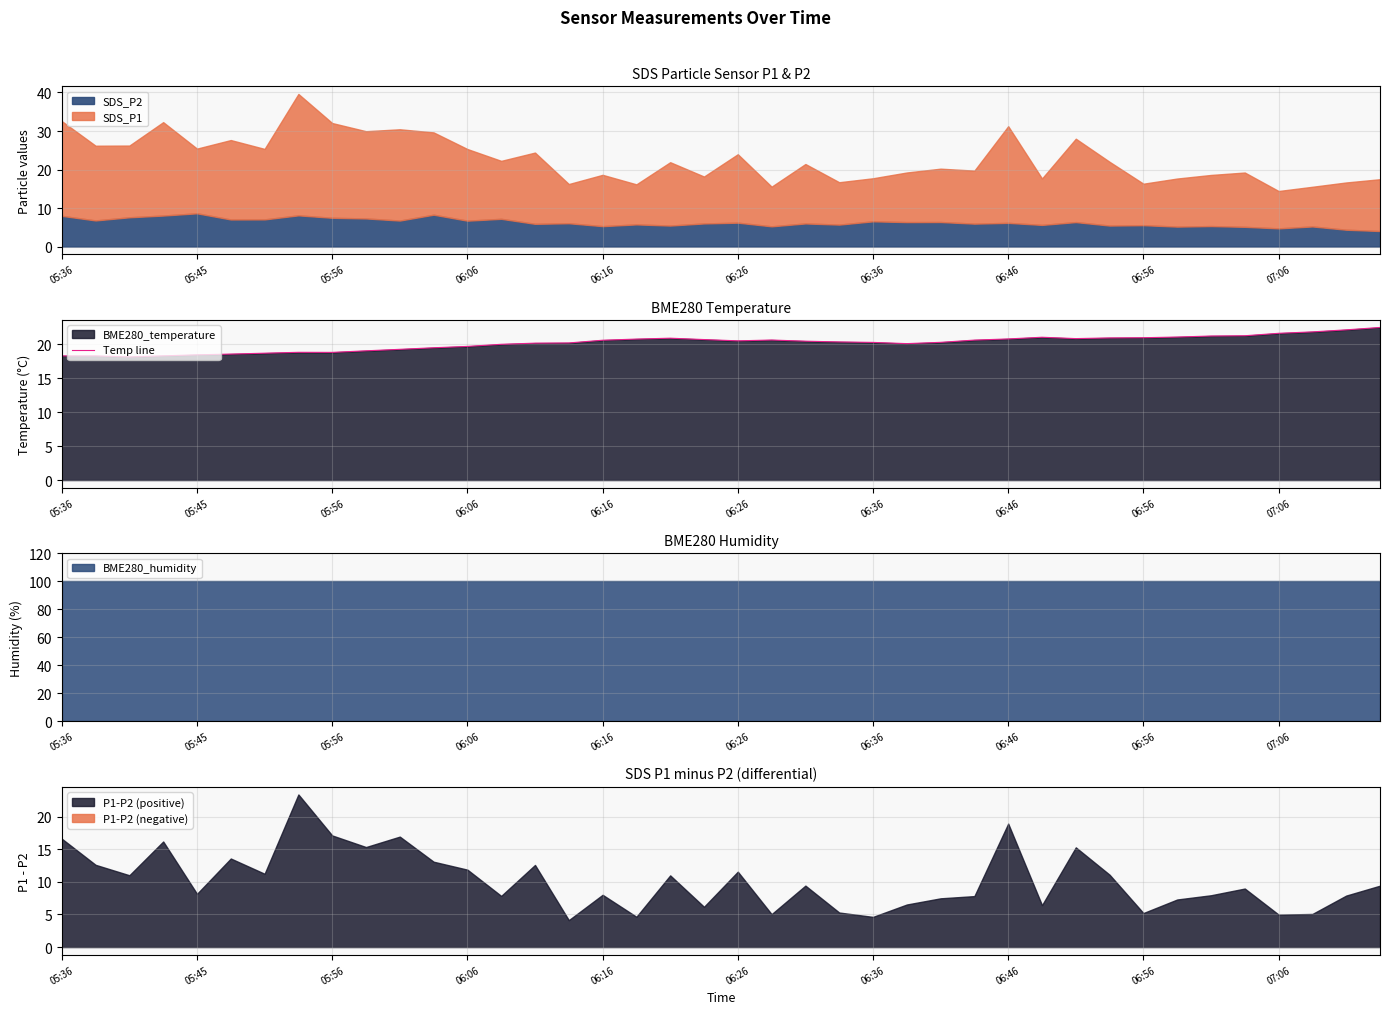

What is the lowest value of the Temp line series?

18.1